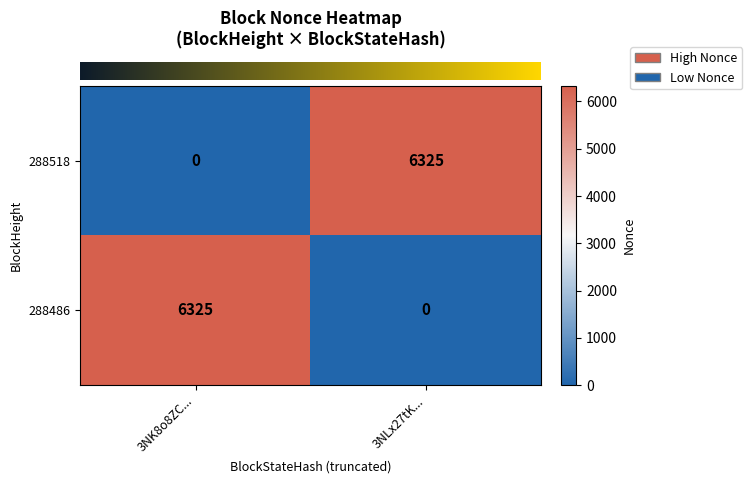

Rank the series at 3NLx27tK... from lowest to highest value.

288486, 288518